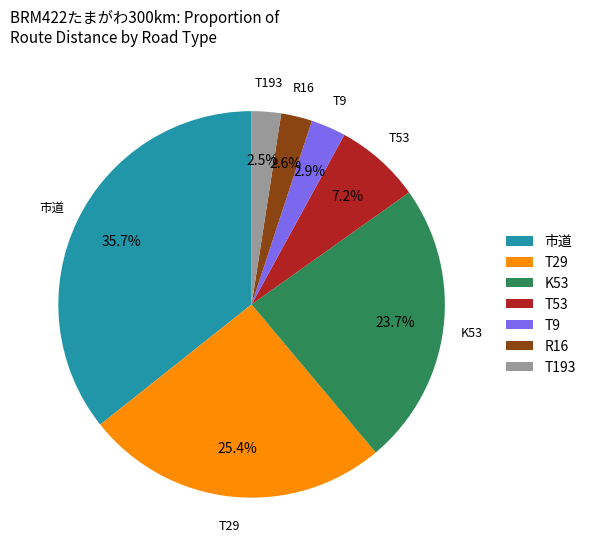

What is the largest slice in the pie chart?

市道